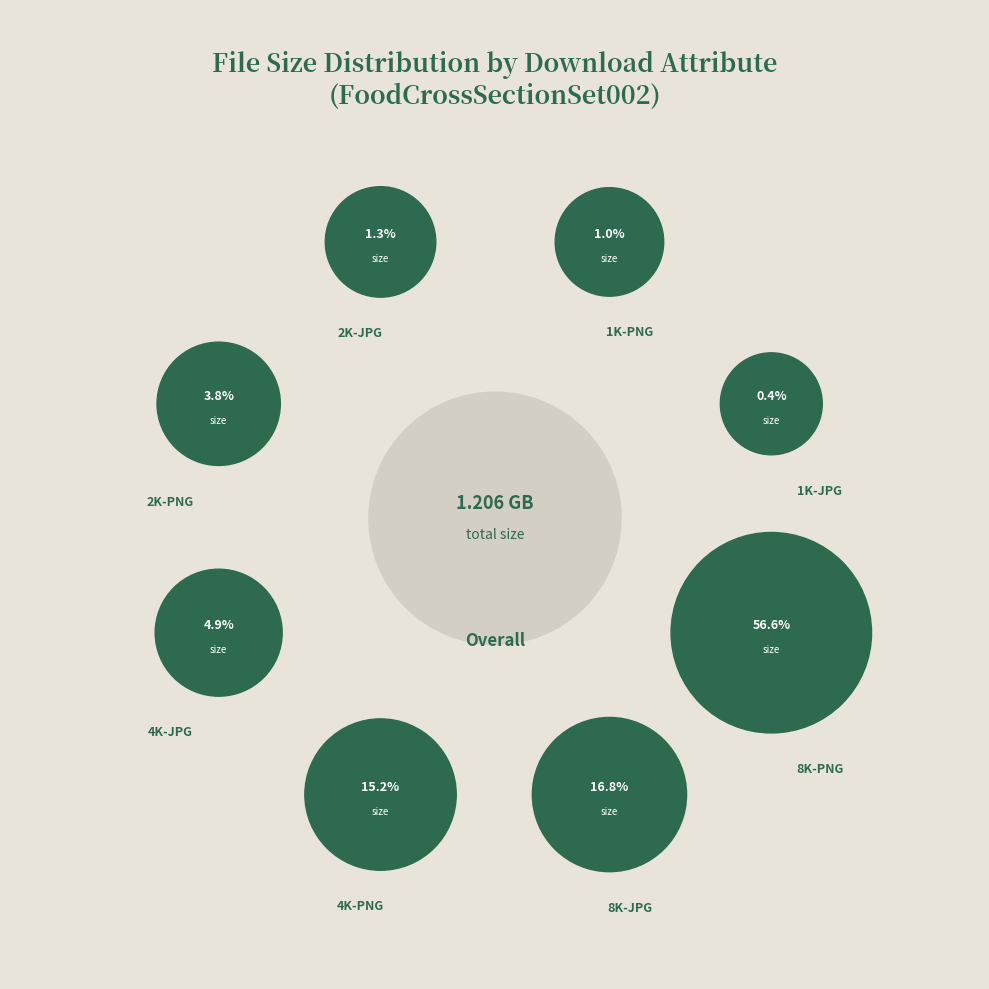

Which category has the smallest portion of the pie?

1K-JPG